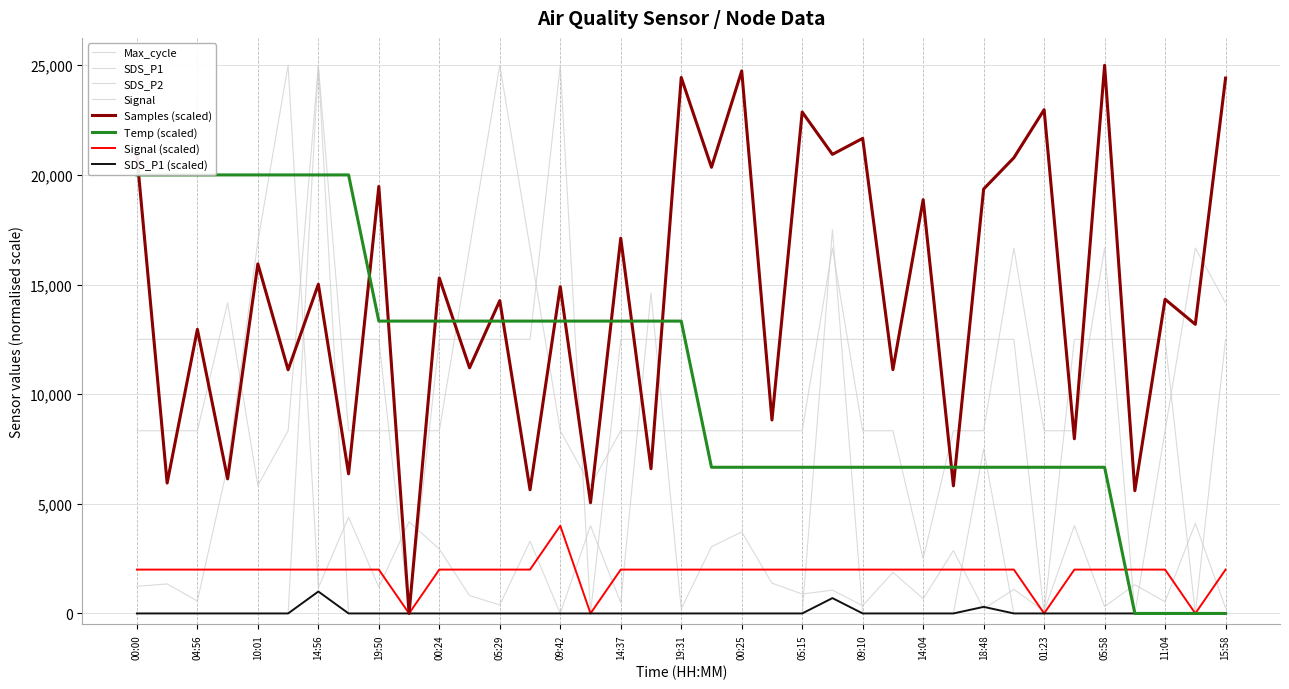

True or false: SDS_P1 has more than 2 points higher than both neighbors.

True